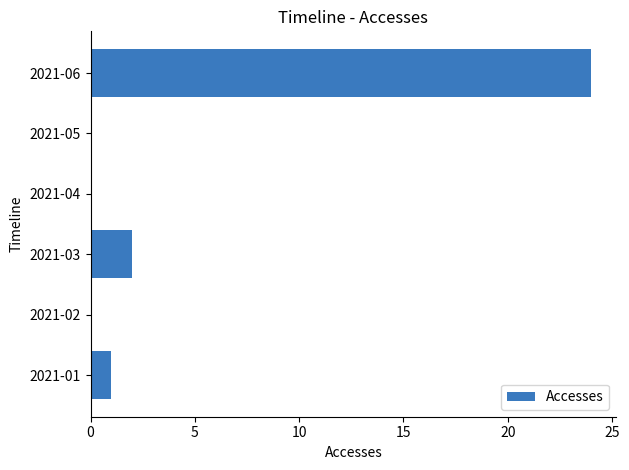

What is the greatest value displayed?

24